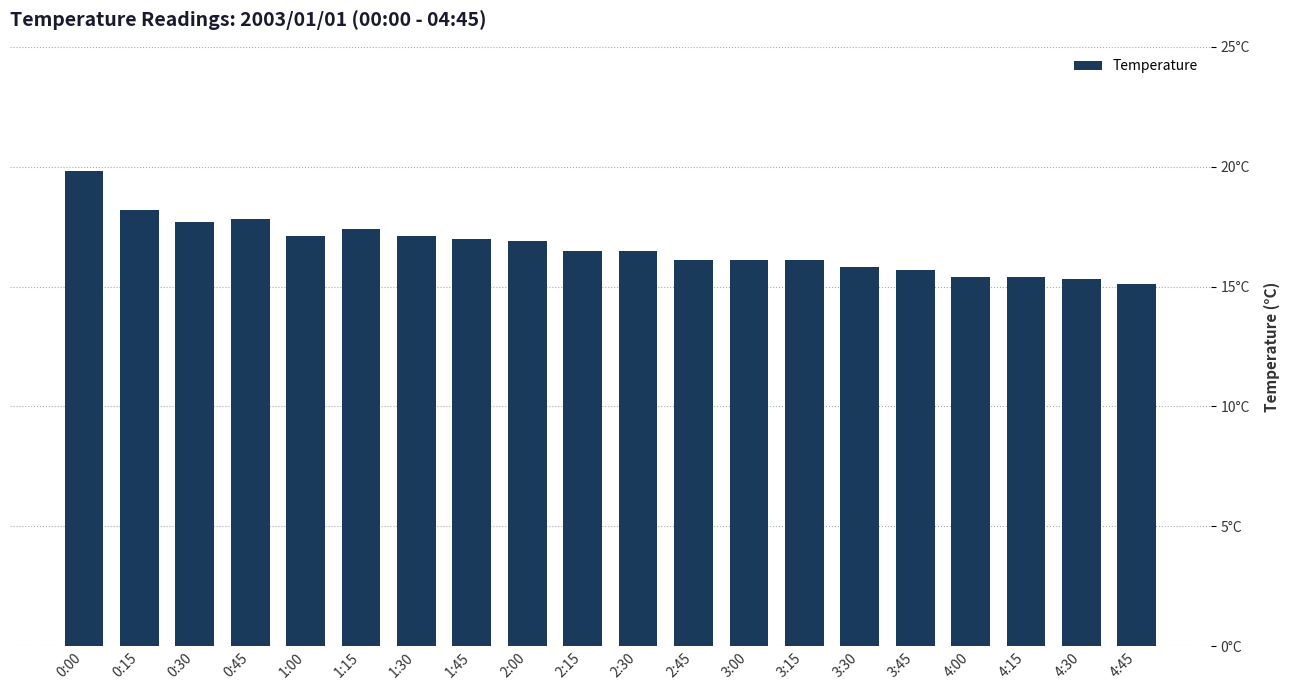

What is the value of the 1st bar from the left?

19.8